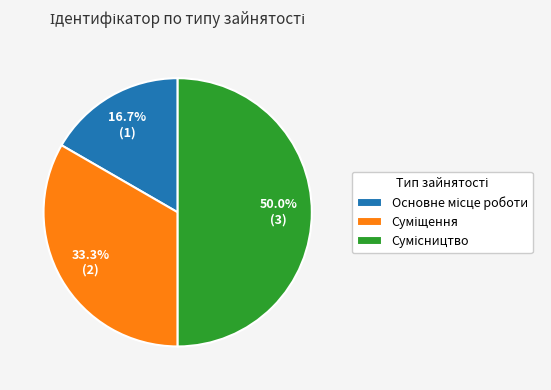

Count the number of slices in the pie.

3